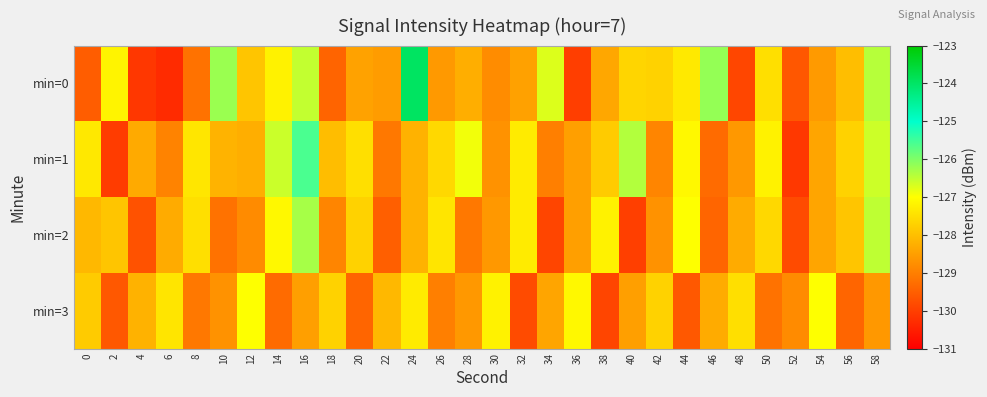

List the series in order of their overall mean, lowest first.

min=3, min=2, min=0, min=1